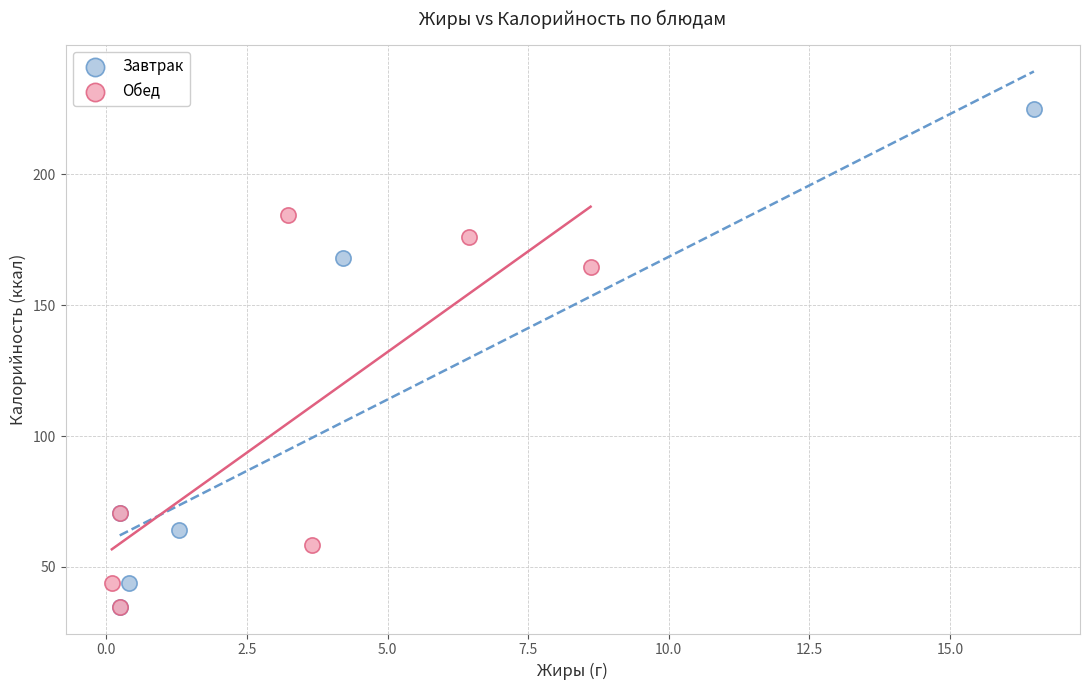

Which series has the widest spread of Y values?

Завтрак